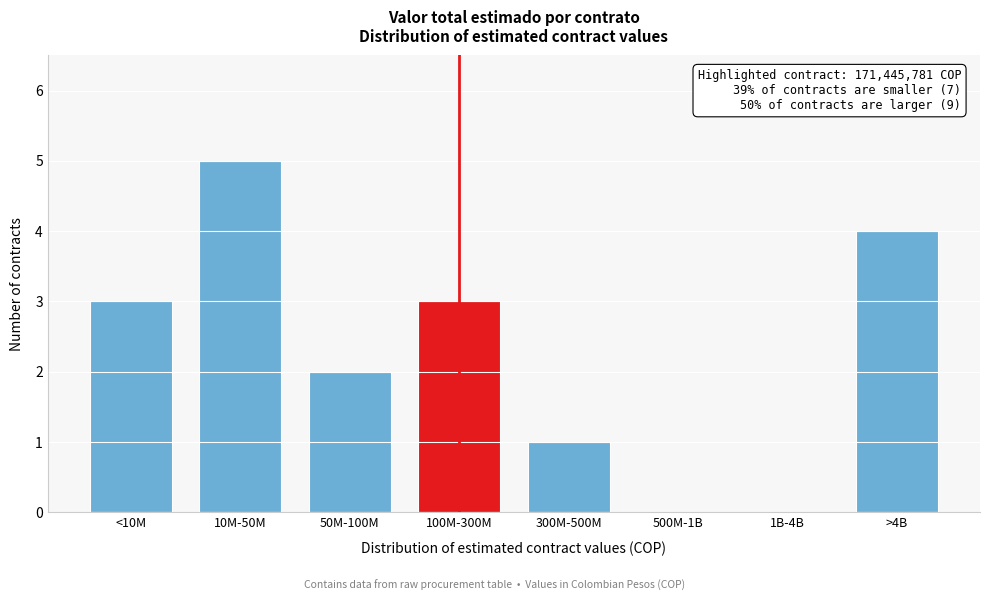

Reading right to left, extract all data points from this chart.

>4B=4	1B-4B=0	500M-1B=0	300M-500M=1	100M-300M=3	50M-100M=2	10M-50M=5	<10M=3